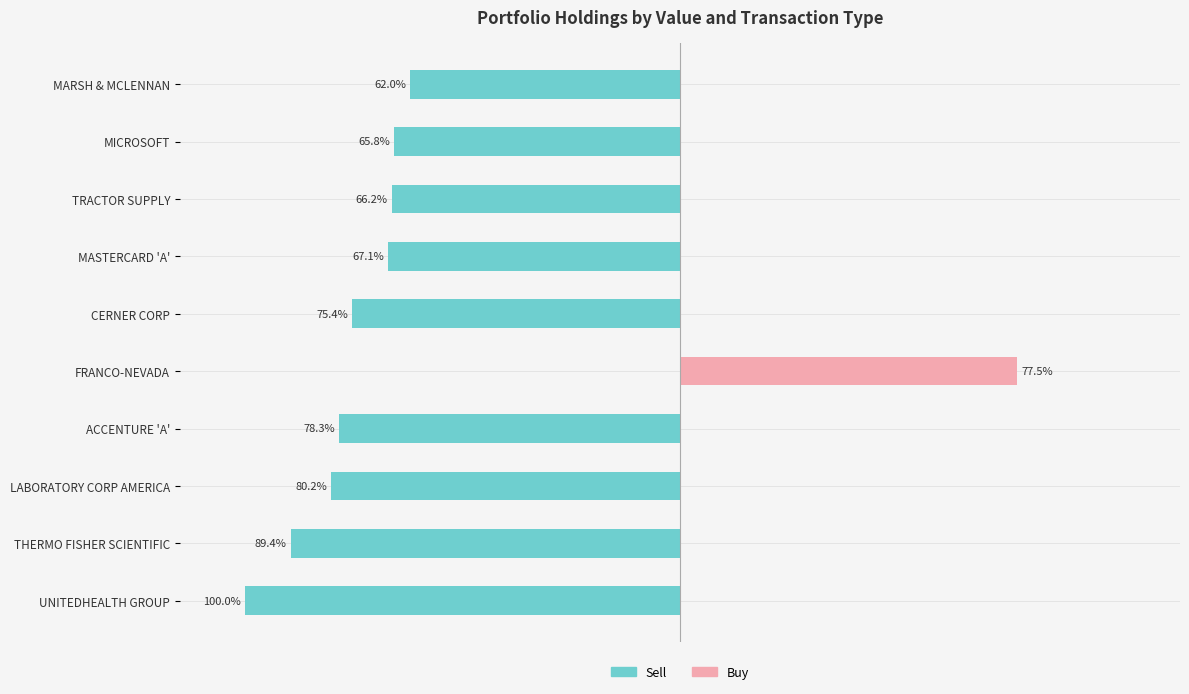

Which series has the largest total across all categories?

Buy